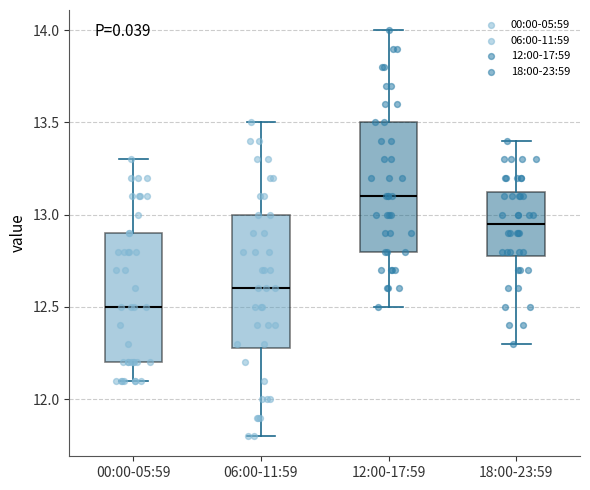

Reading left to right, transcribe this box plot: for each box, give where its median line is, the range the box spans, and where its two whiskers end, as read against the y-axis. The values are not printed on the chart, so give them approximately, as read against the axis.

00:00-05:59: median 12.50, box 12.20 to 12.90, whiskers 12.10 to 13.30
06:00-11:59: median 12.60, box 12.30 to 13.00, whiskers 11.80 to 13.50
12:00-17:59: median 13.10, box 12.80 to 13.50, whiskers 12.50 to 14.00
18:00-23:59: median 12.95, box 12.80 to 13.15, whiskers 12.30 to 13.40